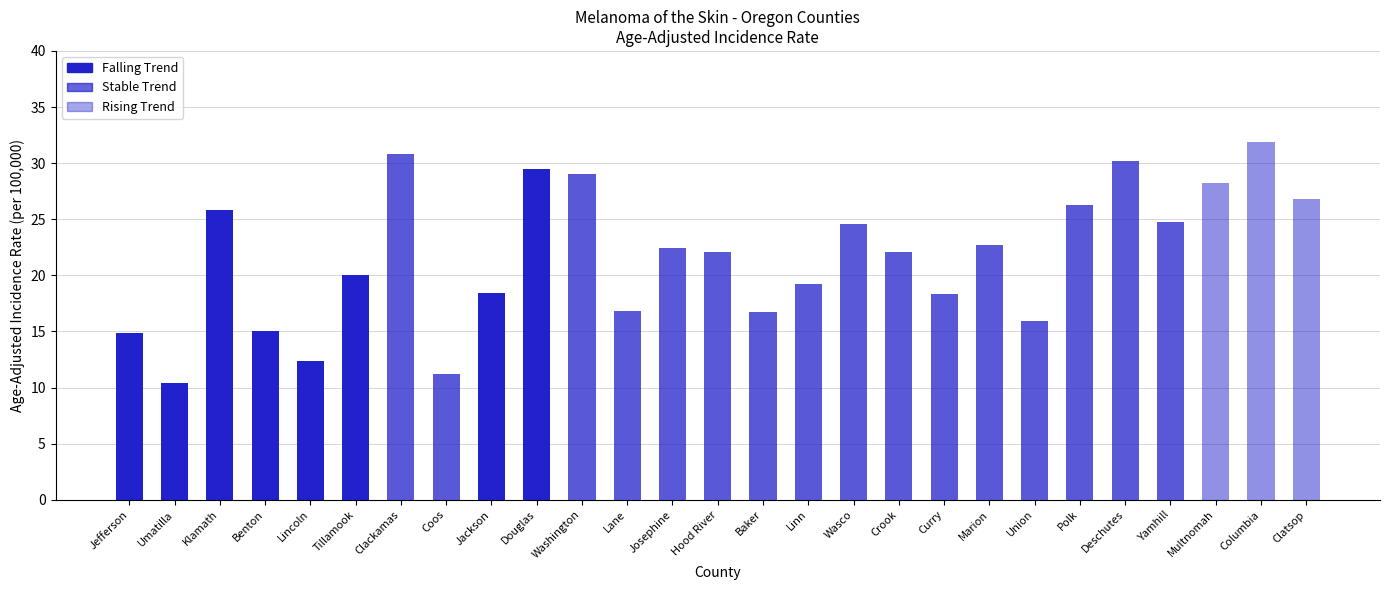

True or false: the data shows 9.6 at Yamhill.

False